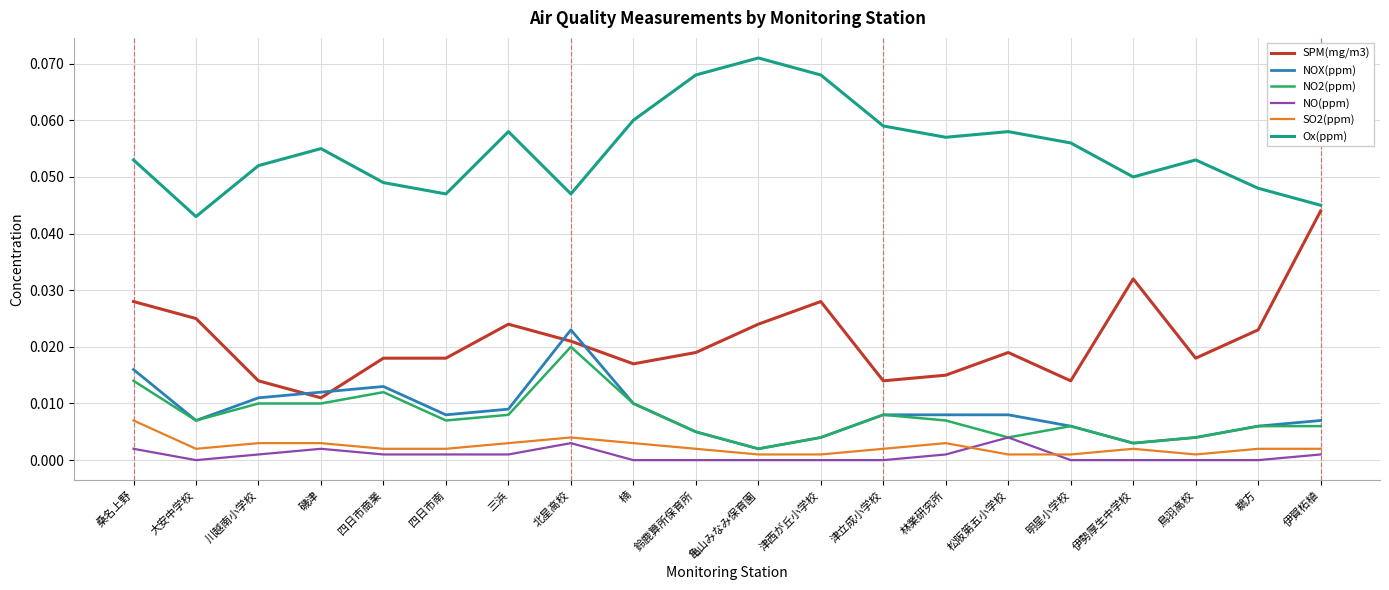

Which series has the largest total across all categories?

Ox(ppm)